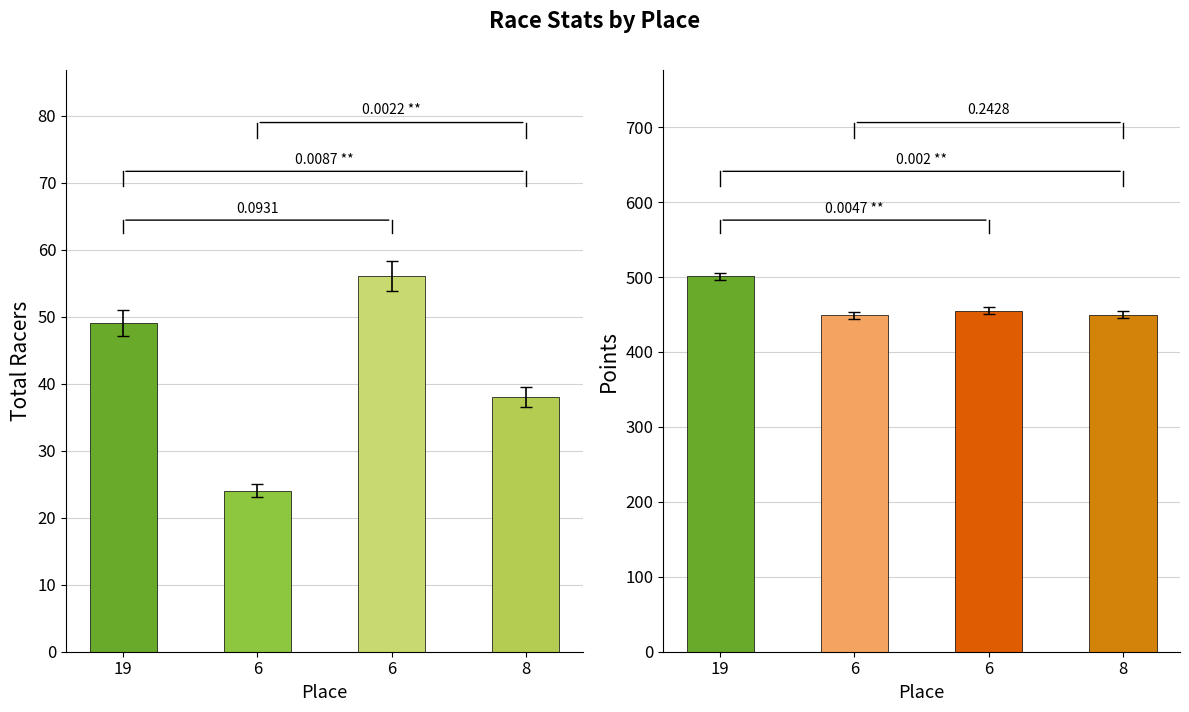

What is the sum of all Points values?

1854.4